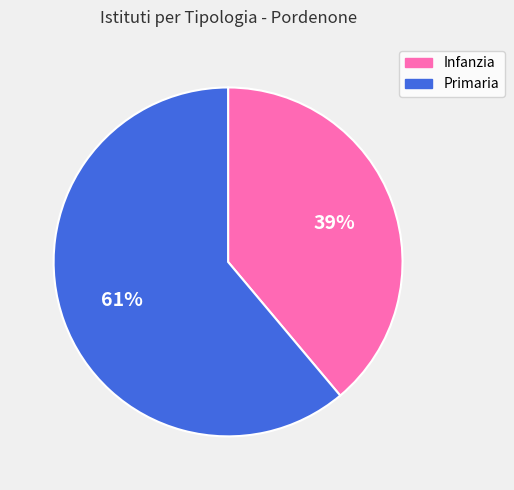

What is the majority slice?

Primaria